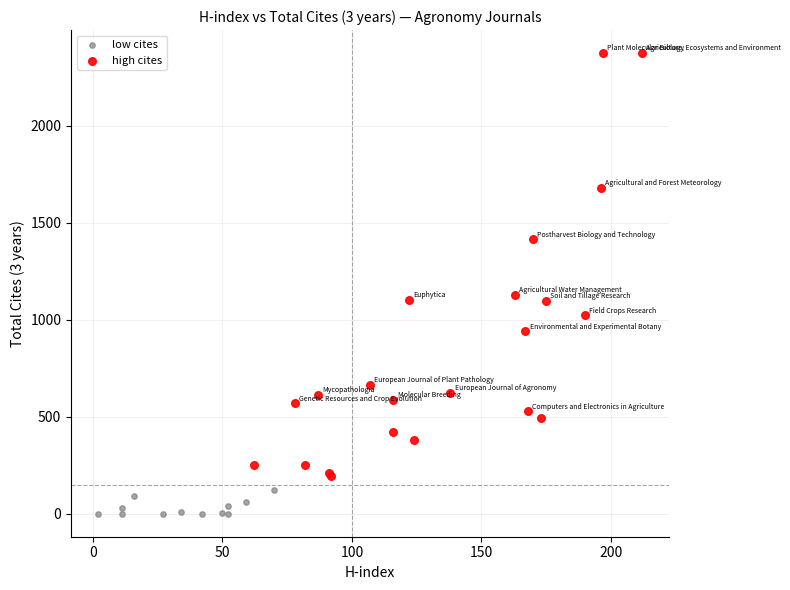

Which series has the largest Y range (max minus min)?

high cites